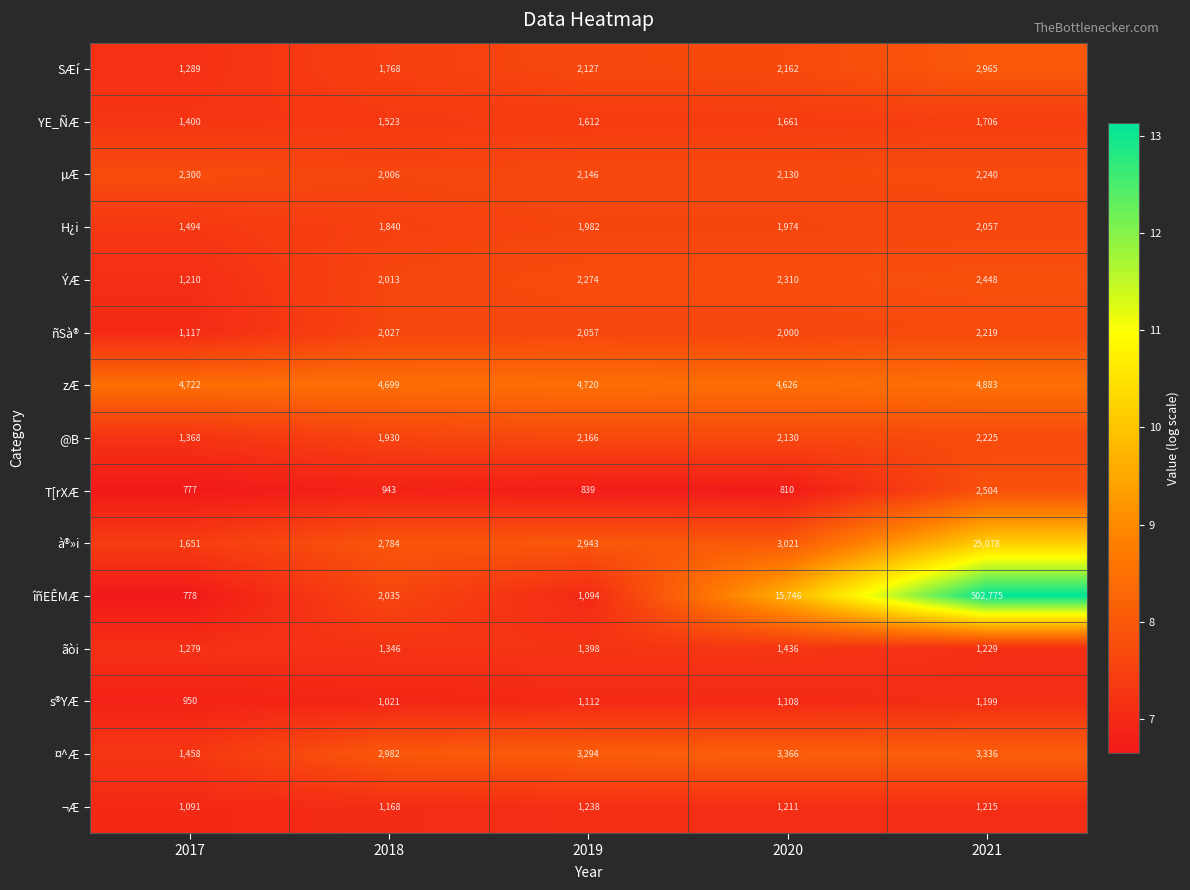

At which label is ¬Æ closest to 1164?

2018